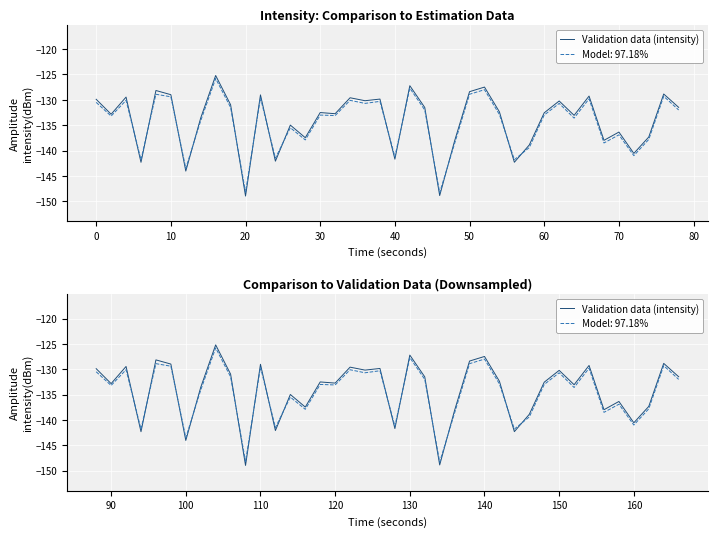

What is the difference between the maximum and second lowest values?

23.7